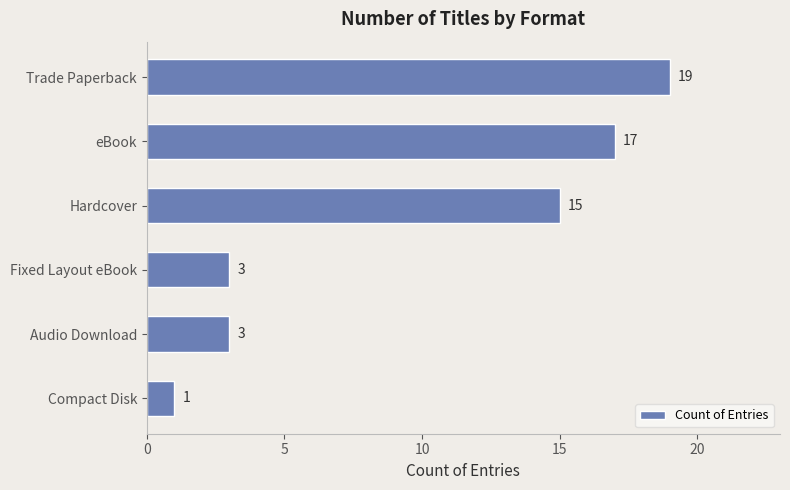

What is the label of the 3rd bar from the bottom?

Fixed Layout eBook